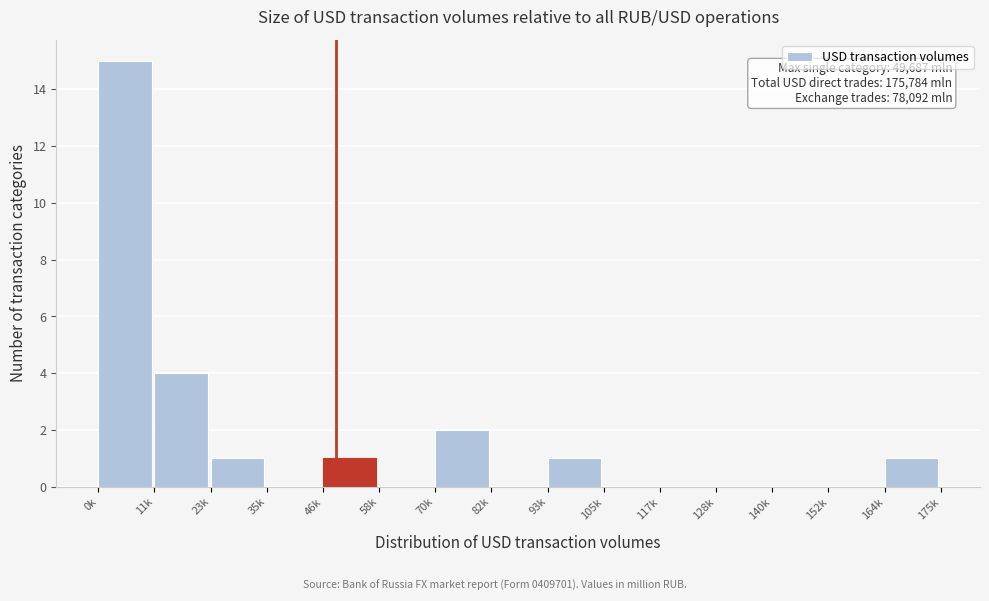

Reading right to left, transcribe all the data shown in this chart.

164k=1	152k=0	140k=0	128k=0	117k=0	105k=0	93k=1	82k=0	70k=2	58k=0	46k=1	35k=0	23k=1	11k=4	0k=15